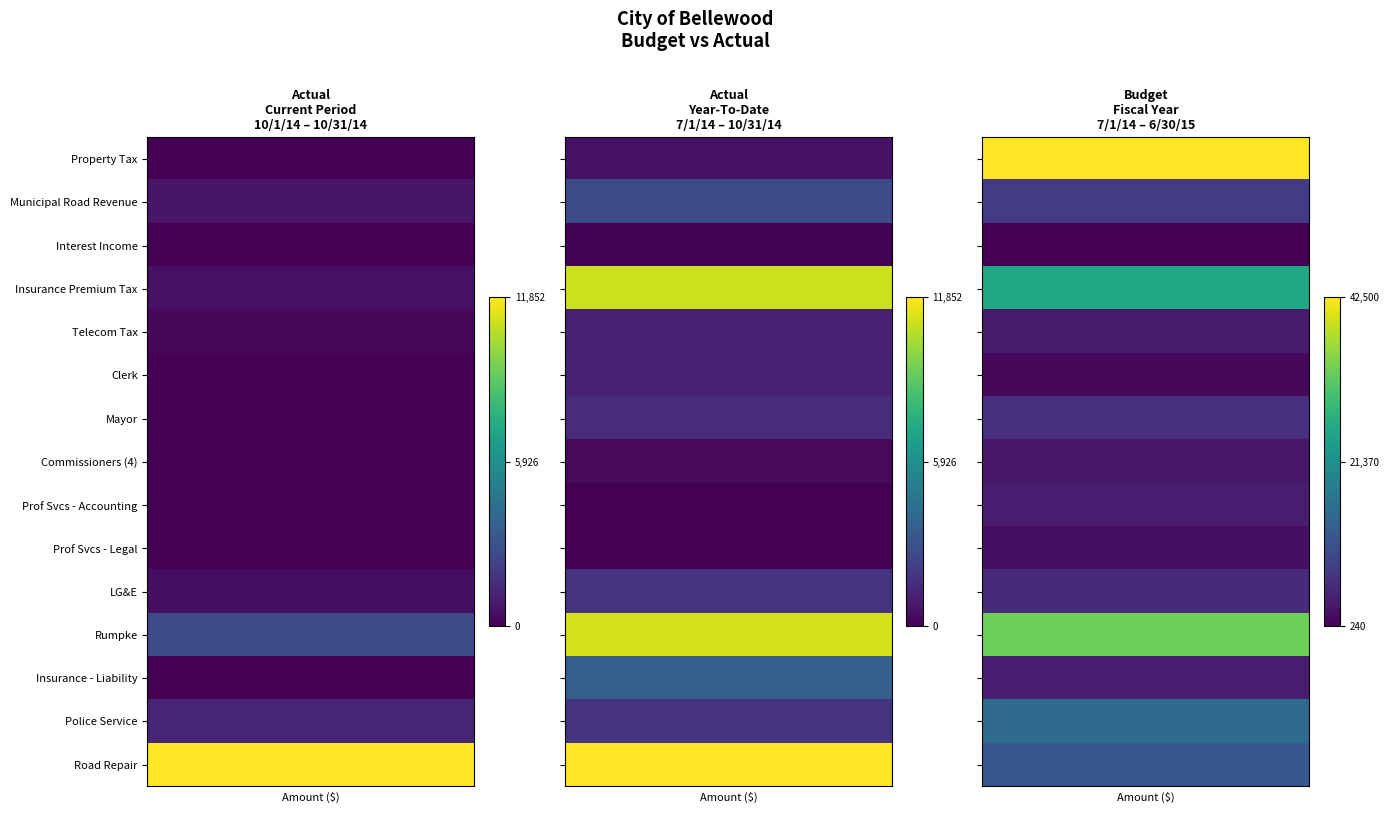

Reading left to right, transcribe all the data shown in this chart.

Property Tax: 0=16.7	1=562.8	2=42500.0
Municipal Road Revenue: 0=726.8	1=2688.9	2=7800.0
Interest Income: 0=17.4	1=81.5	2=240.0
Insurance Premium Tax: 0=545.4	1=10969.1	2=25500.0
Telecom Tax: 0=271.5	1=1086.1	2=3240.0
Clerk: 0=0.0	1=1200.0	2=1200.0
Mayor: 0=0.0	1=1500.0	2=6000.0
Commissioners (4): 0=0.0	1=300.0	2=3000.0
Prof Svcs - Accounting: 0=0.0	1=0.0	2=3600.0
Prof Svcs - Legal: 0=0.0	1=0.0	2=2000.0
LG&E: 0=449.5	1=1800.9	2=5220.0
Rumpke: 0=2767.5	1=11070.0	2=33210.0
Insurance - Liability: 0=0.0	1=3655.0	2=3652.0
Police Service: 0=1250.0	1=1794.0	2=15000.0
Road Repair: 0=11851.8	1=11852.0	2=11852.0